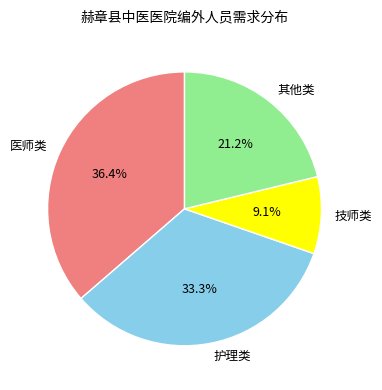

What portion of the pie excludes 护理类?

66.7%